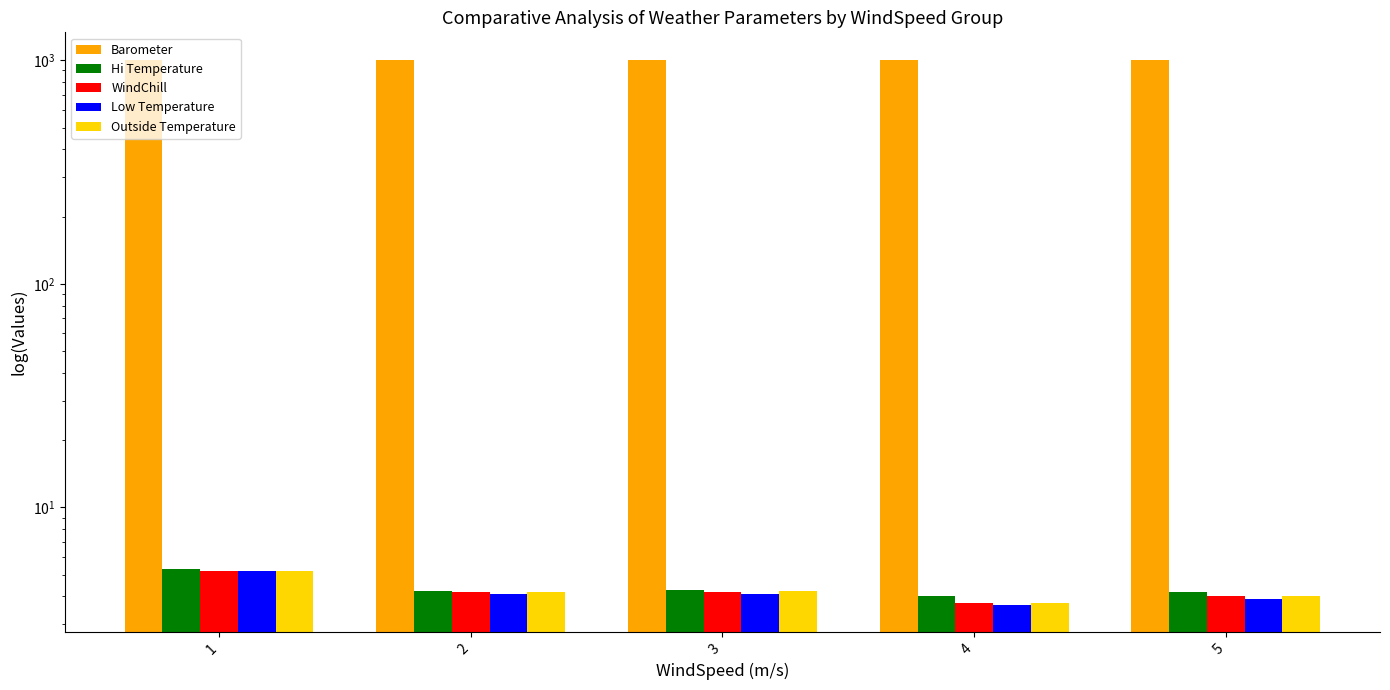

At which label does Barometer first exceed 1005?

3